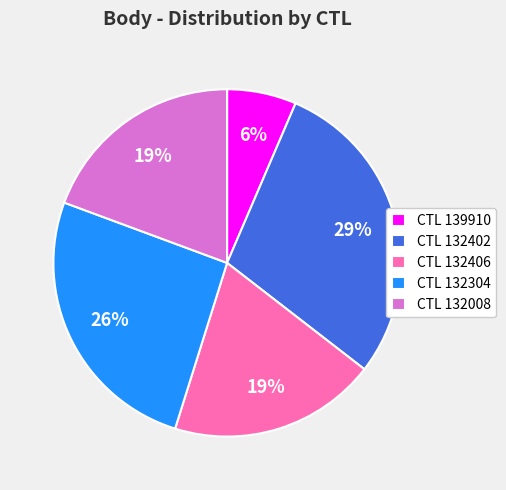

Is there a majority slice in this chart?

No